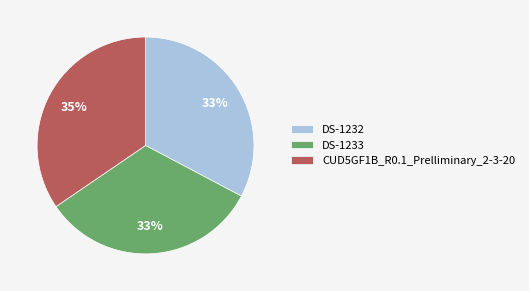

Is the sum of CUD5GF1B_R0.1_Prelliminary_2-3-20 and DS-1232 greater than half?

Yes